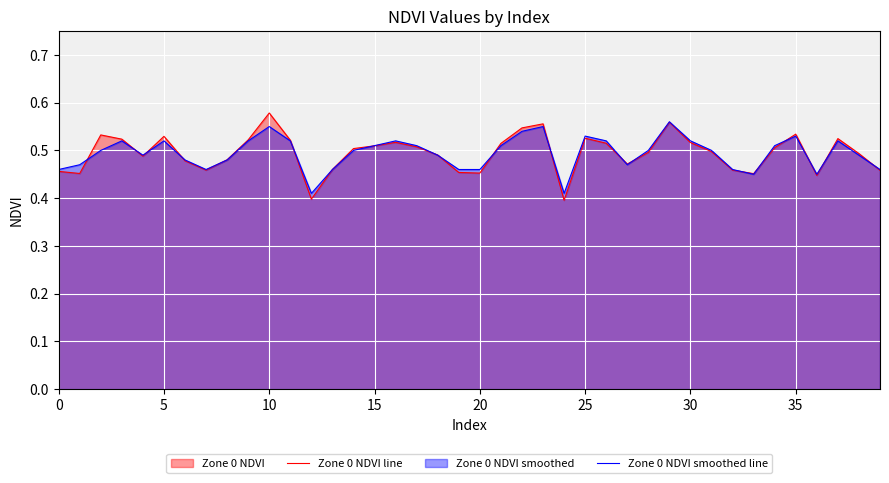

What is the total value across all series at 39?

0.9